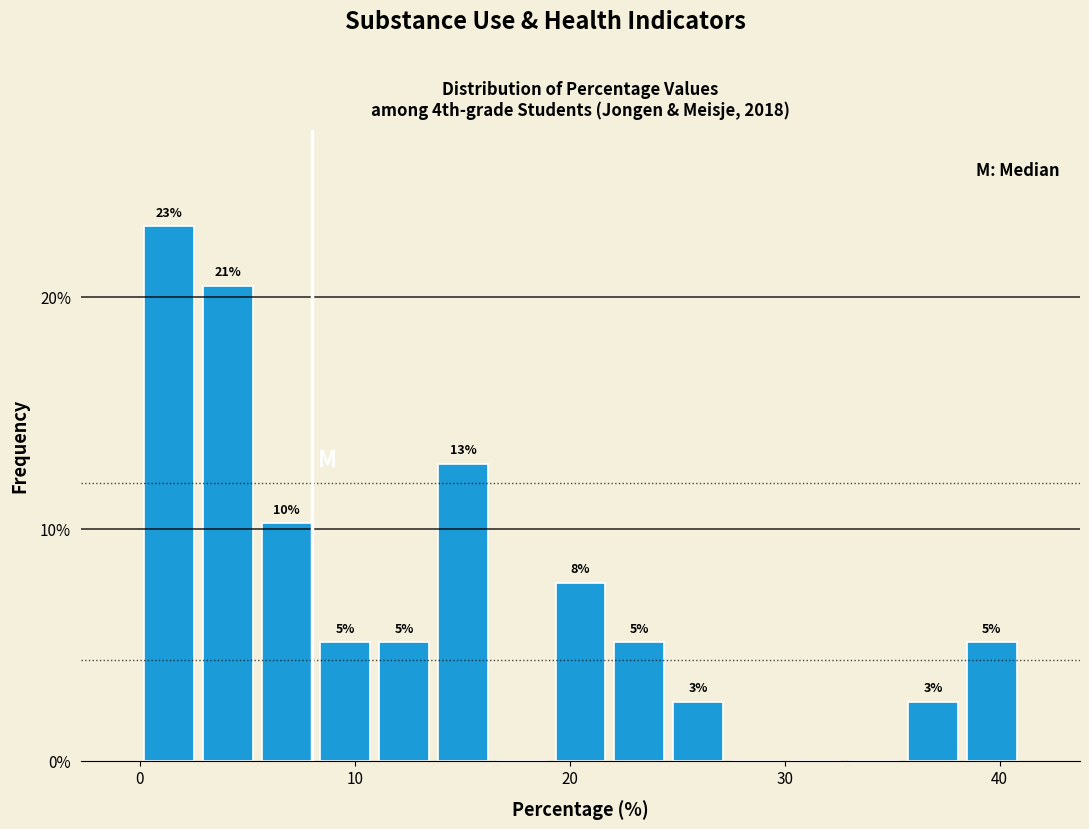

Around what value on the x-axis is the tallest bar? Give the approximate position of its centre, as read against the axis.

1